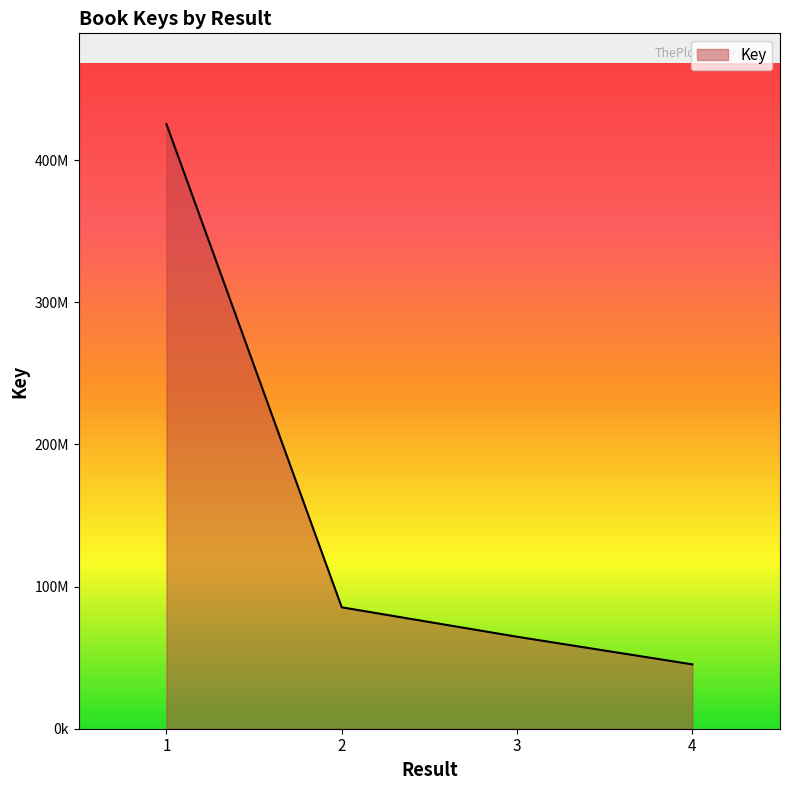

Does the chart have visible grid lines?

No